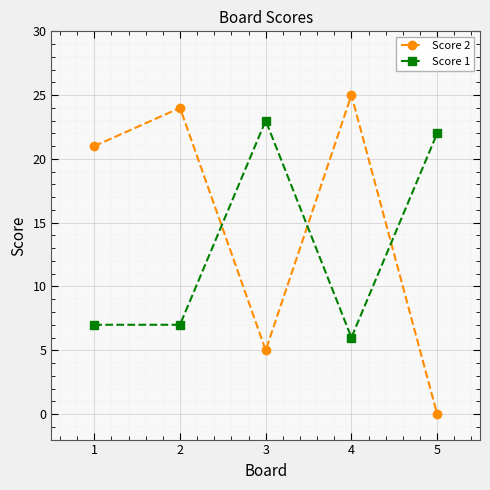

How many interior local peaks does the Score 2 series have?

2